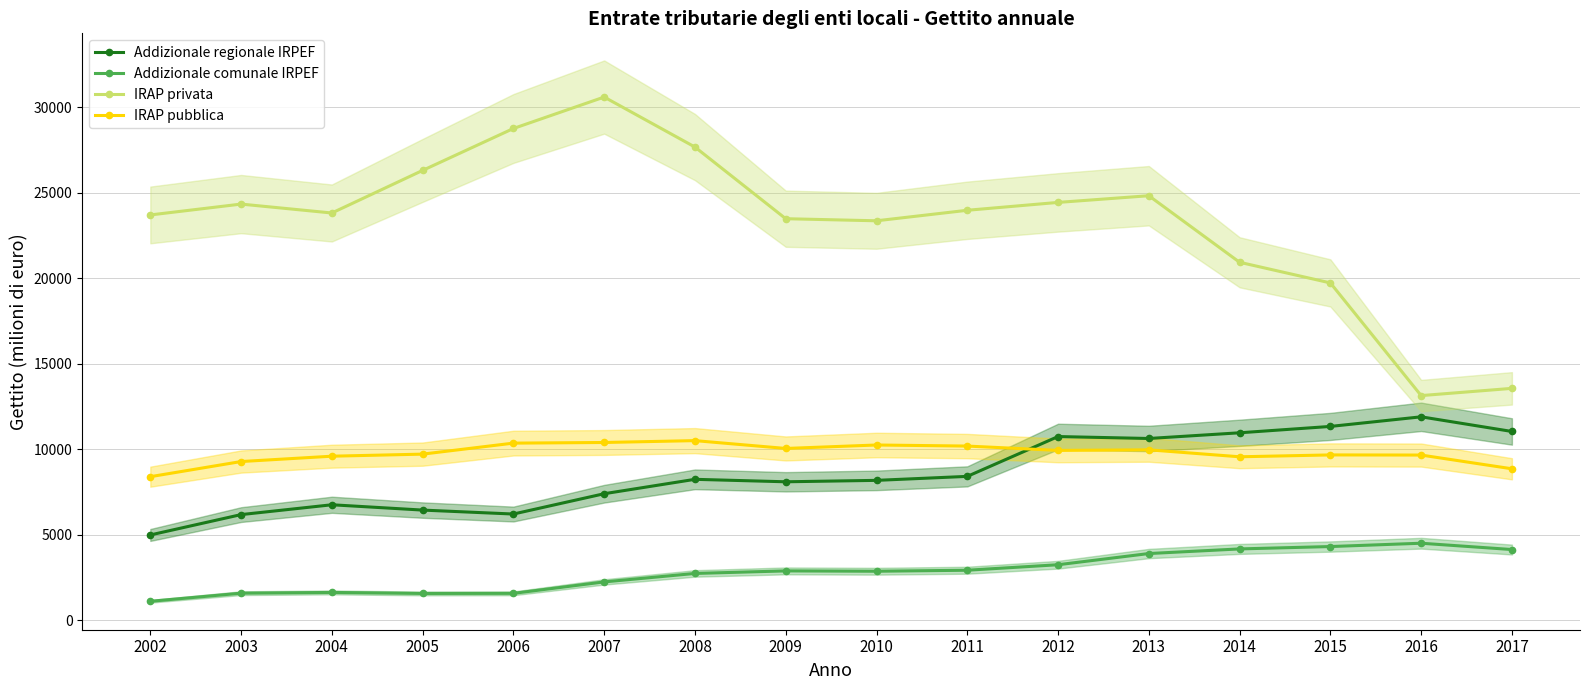

What is the difference between the Addizionale regionale IRPEF values at 2012 and 2007?

3343